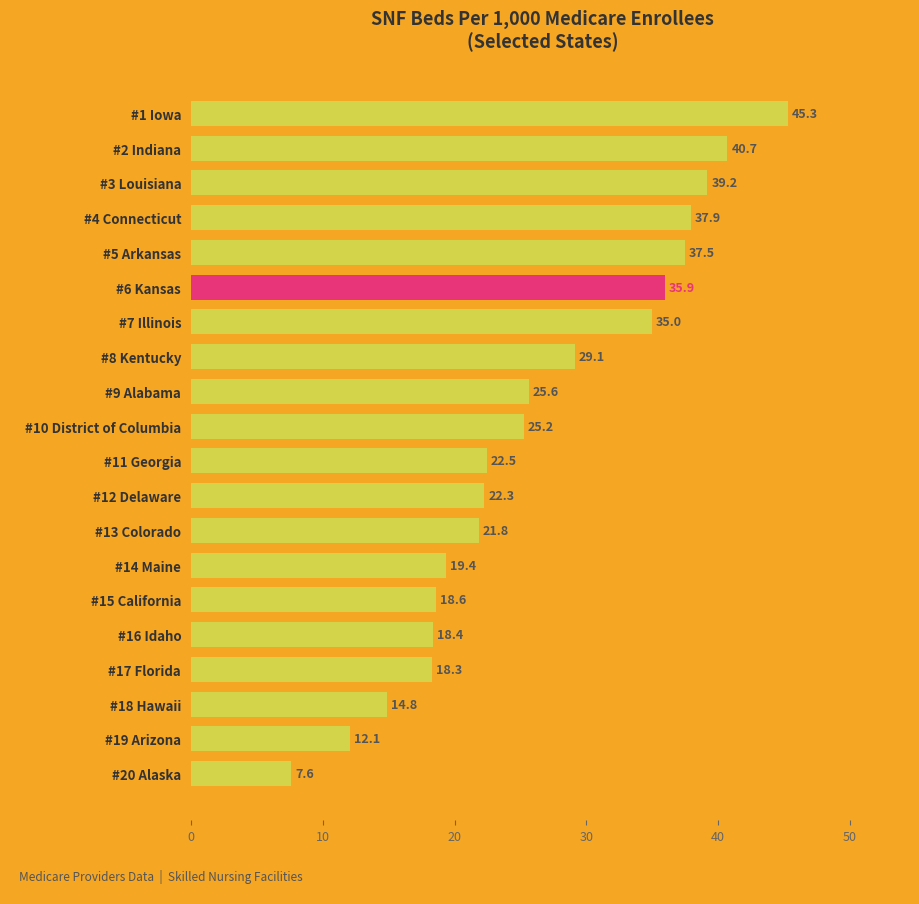

What is the sum of all values?

527.1